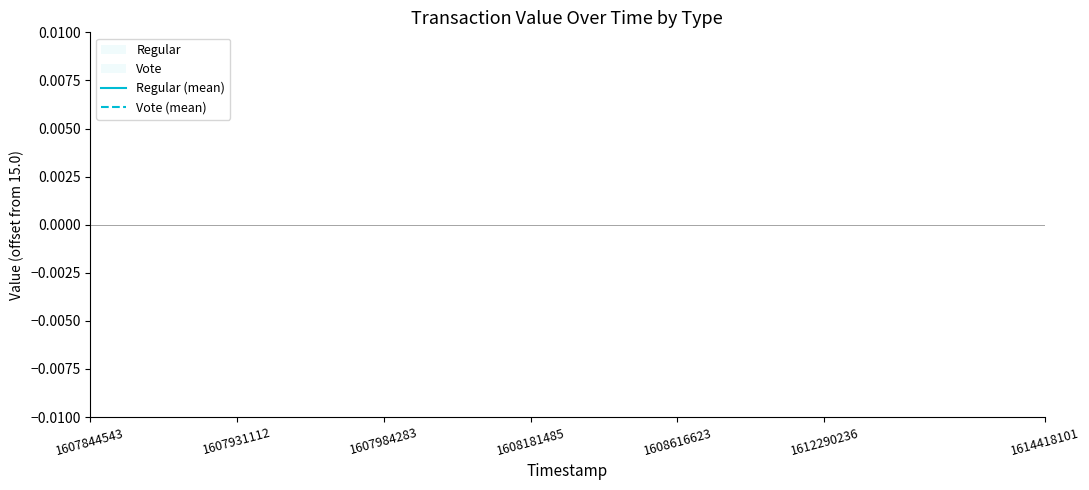

Is it true that Regular (mean) equals 2.8 at 1607844543?

False